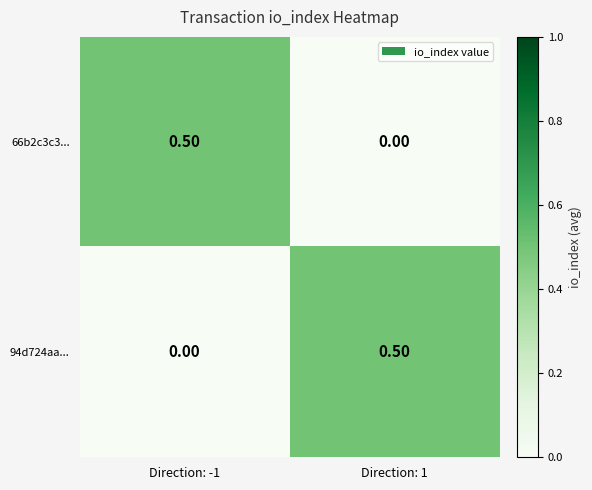

What is the spread (max minus min) of values at Direction: -1?

0.5